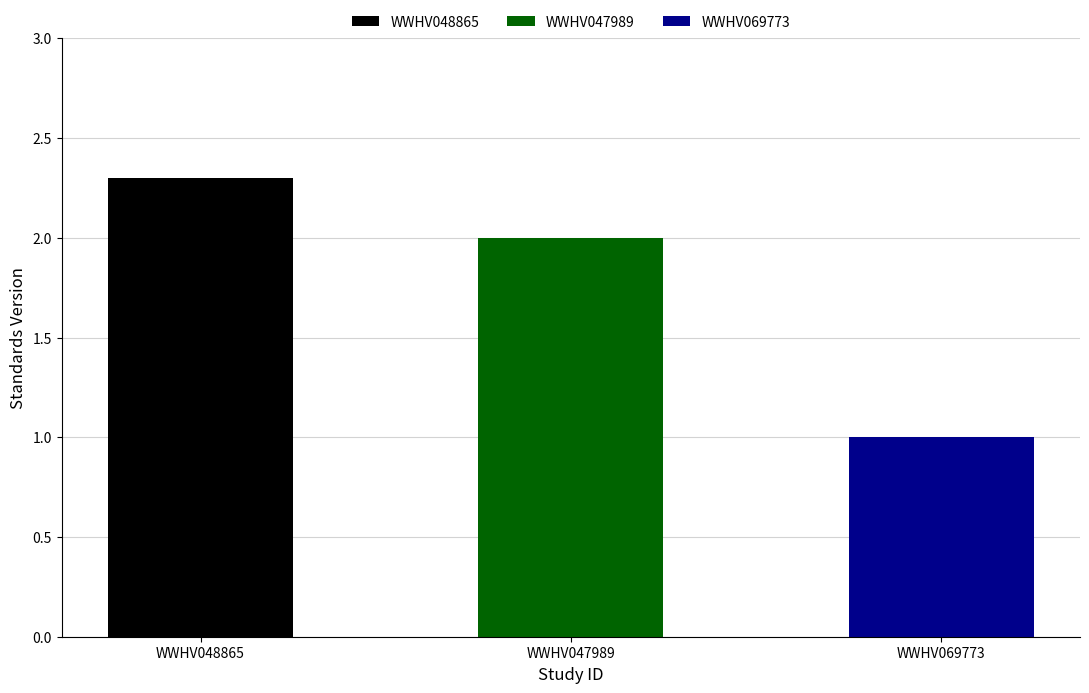

Reading left to right, extract all data points from this chart.

2.3	2.0	1.0